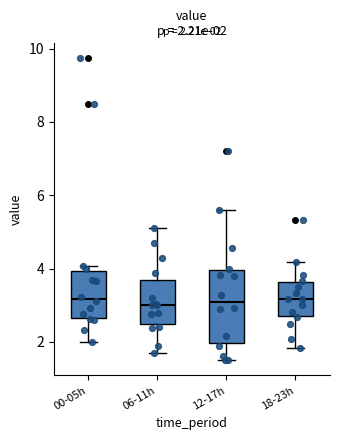

Comparing the boxes themselves (not the whiskers), which one is the tallest?

12-17h